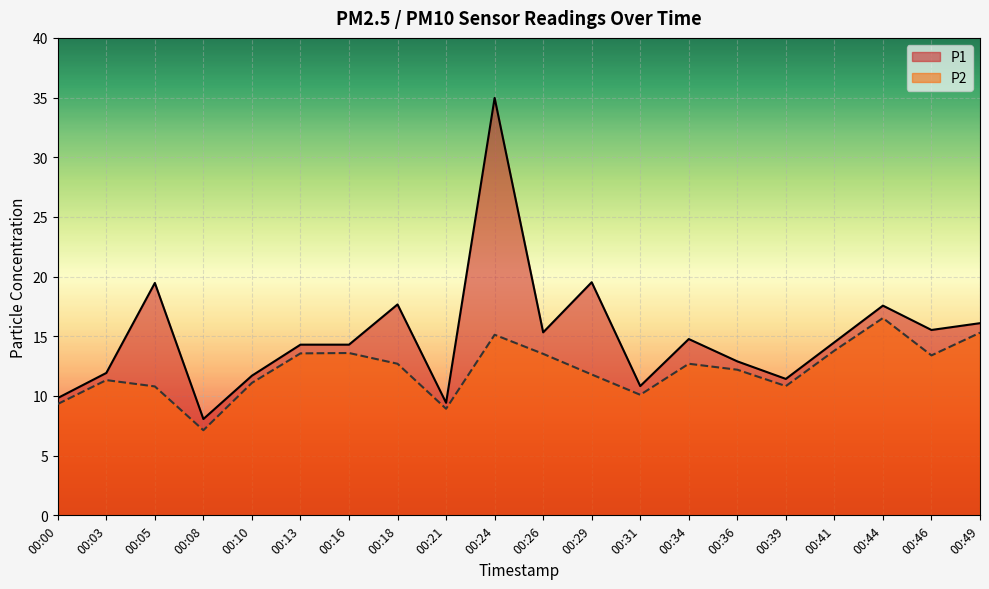

Where does the P1 series first go above 14?

00:05